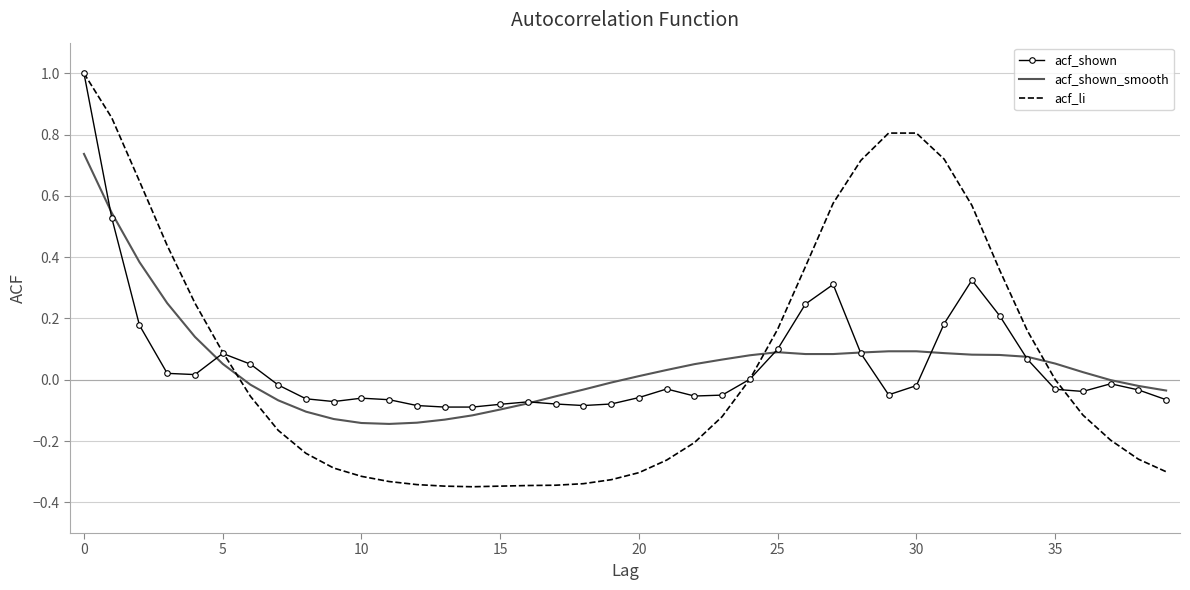

Which series has the widest spread of values?

acf_li